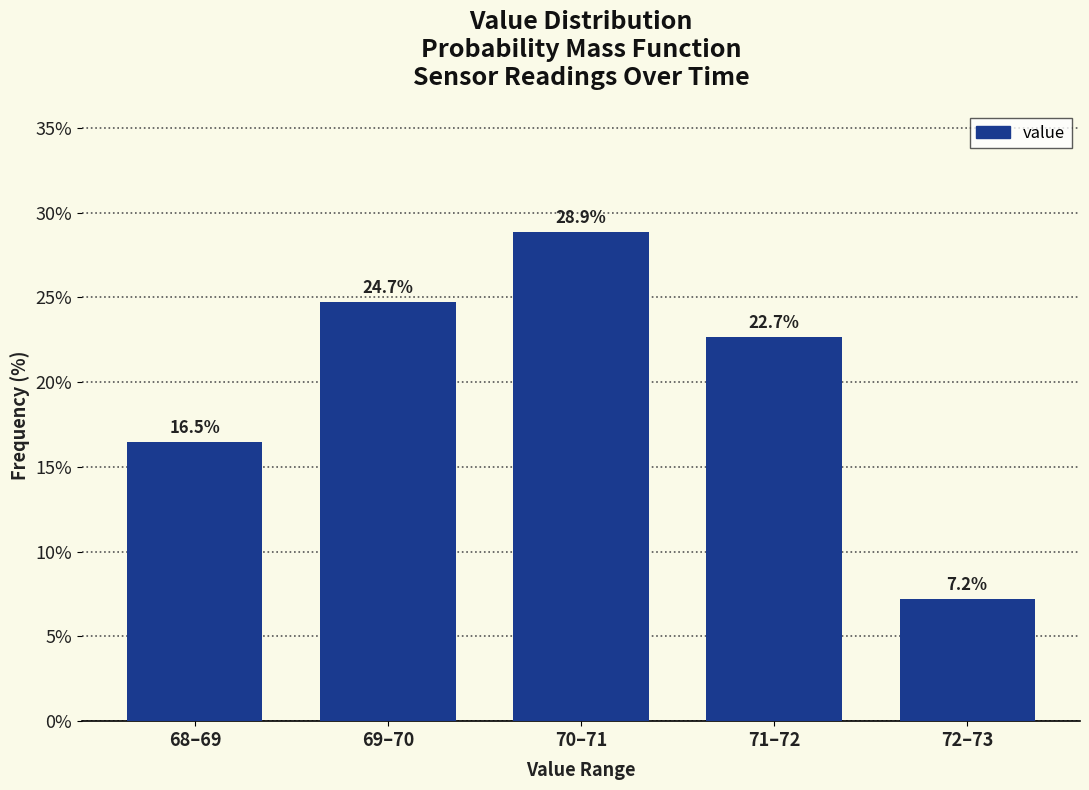

Reading left to right, list all the values displayed in this chart.

68–69=16.5	69–70=24.7	70–71=28.9	71–72=22.7	72–73=7.2